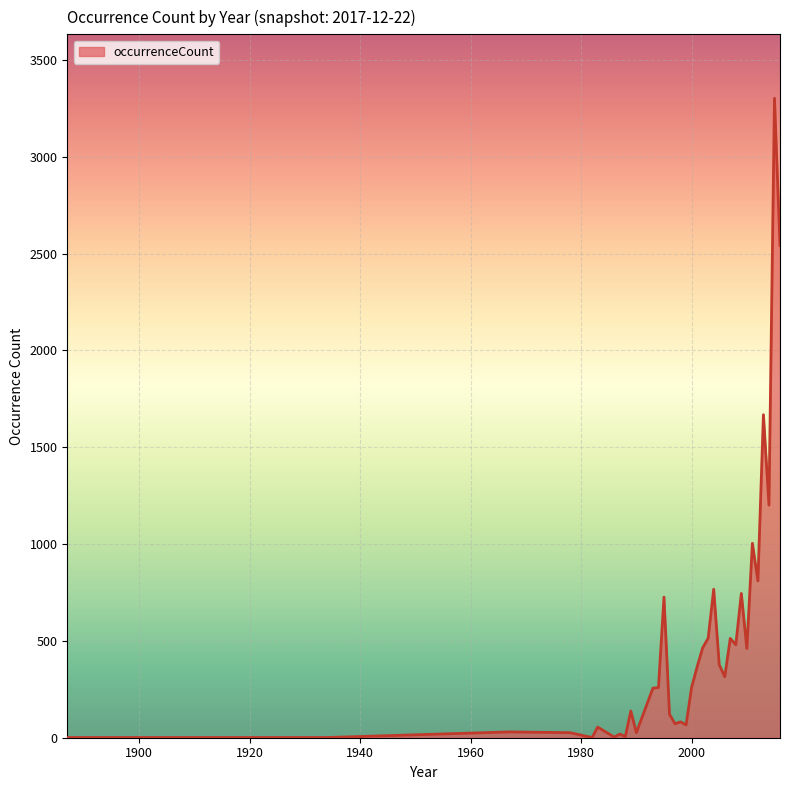

What is the maximum value shown in the chart?

3302